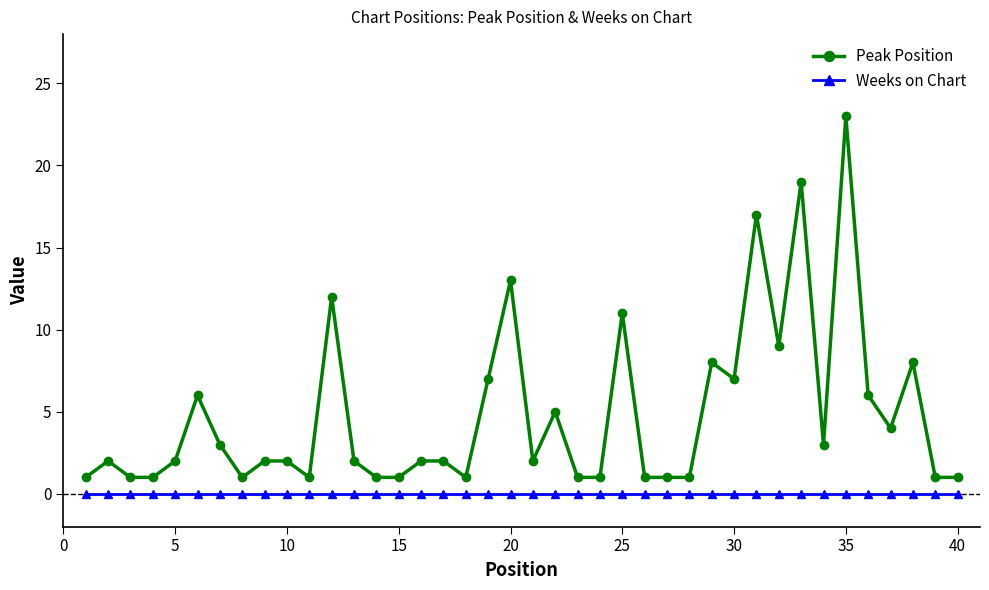

What is the highest value of the Peak Position series?

23